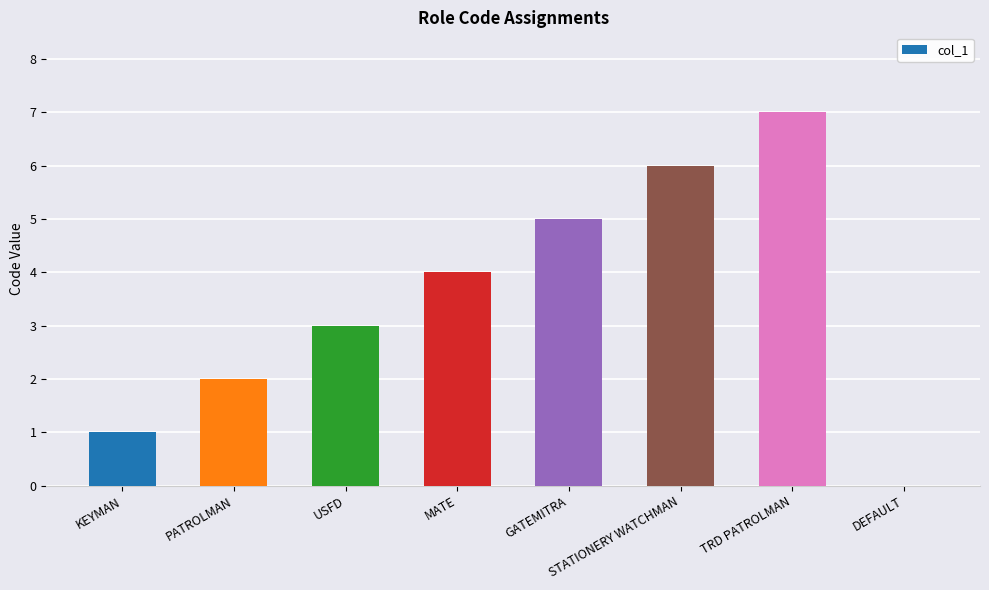

What is the approximate value at GATEMITRA?

5